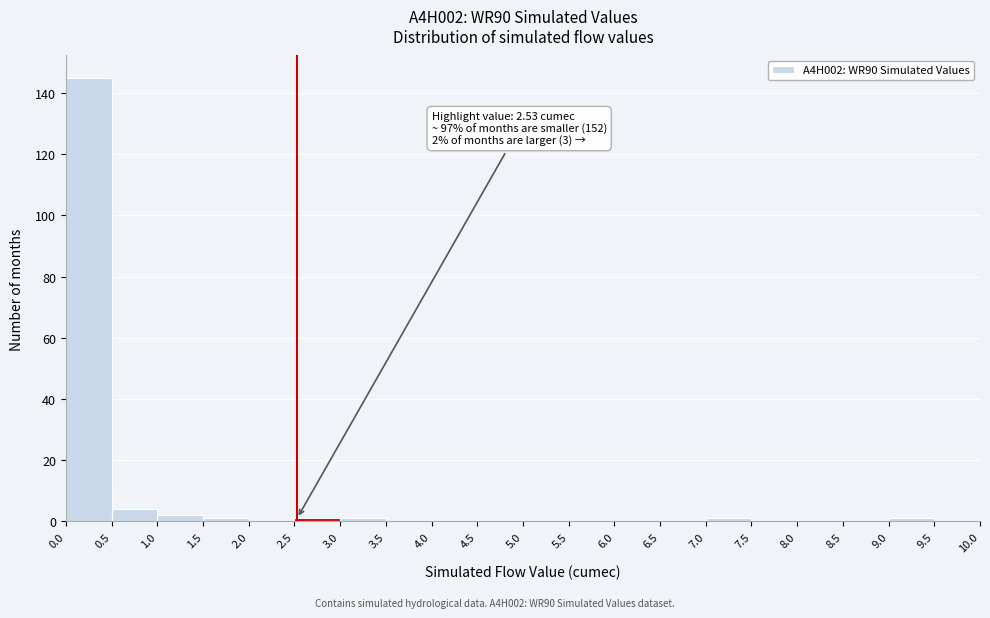

Over which range of the x-axis is the bar tallest?

0.0 to 0.5